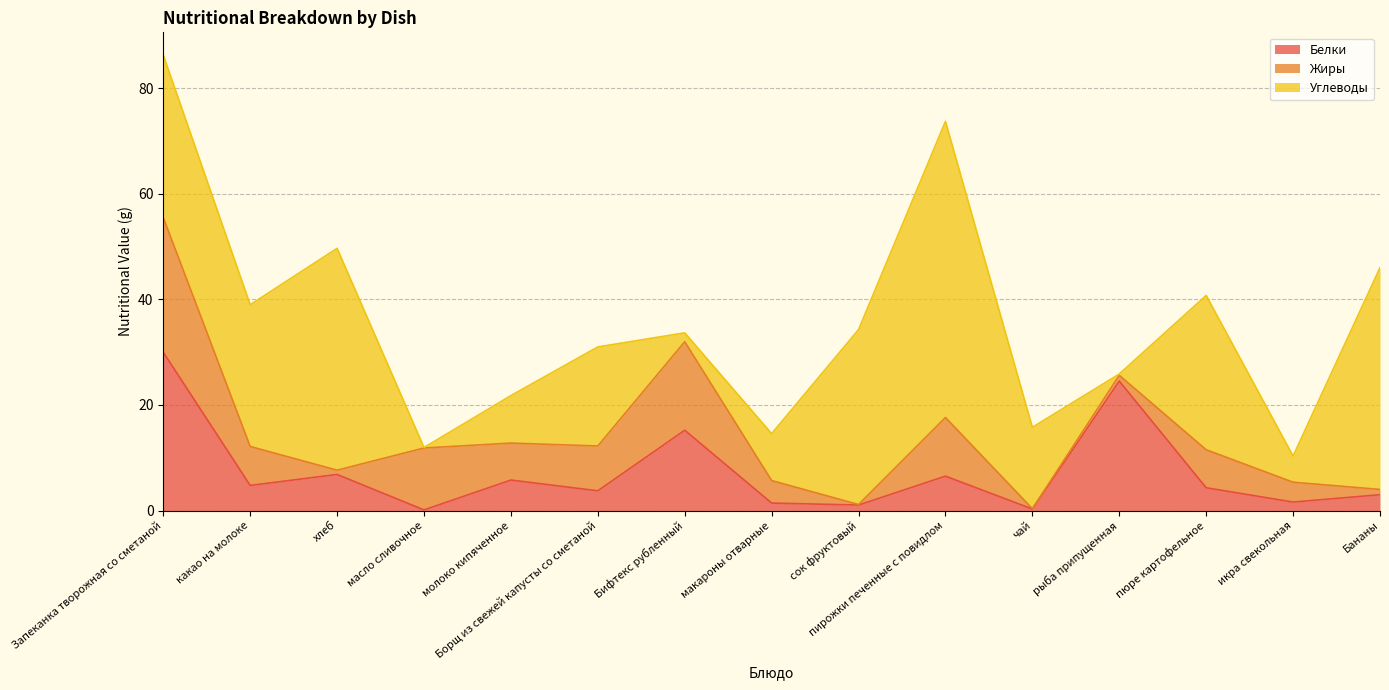

What are all the series names shown in the legend?

Белки, Жиры, Углеводы